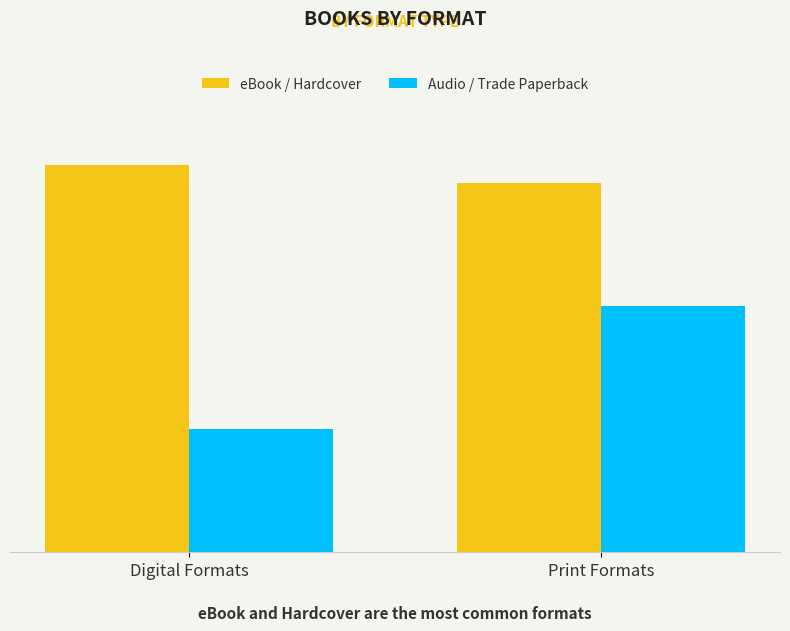

Are the bars horizontal?

No